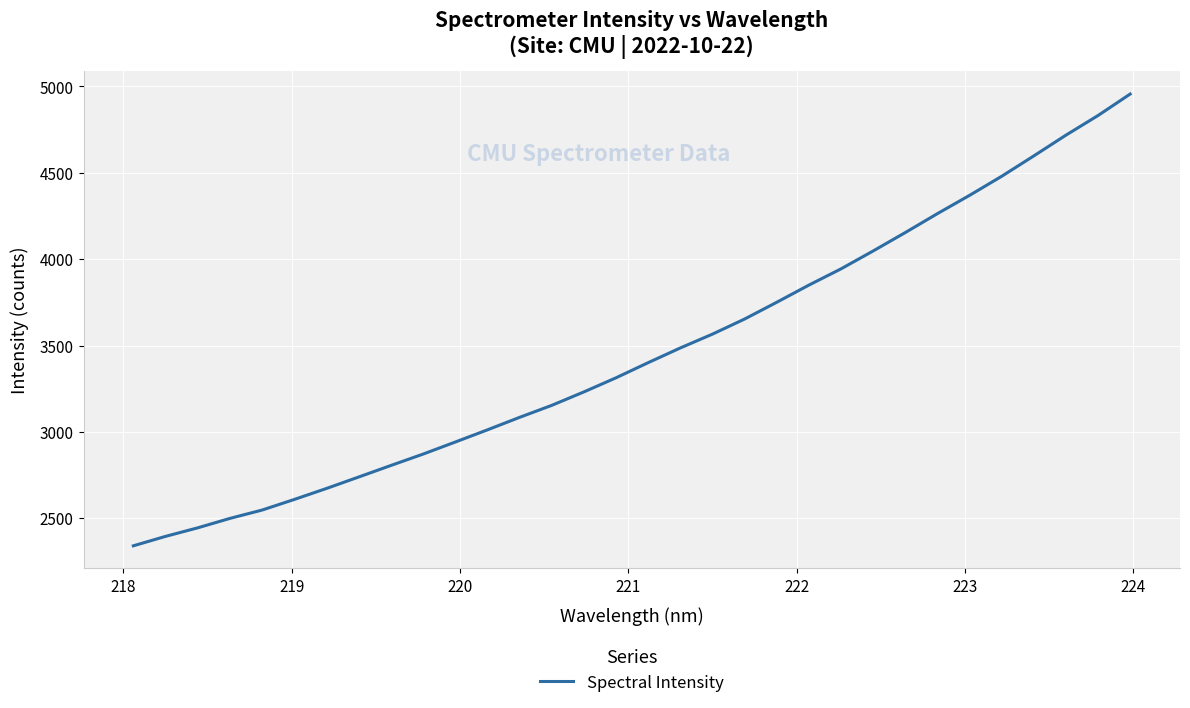

What is the difference between the maximum and minimum values?

2615.4